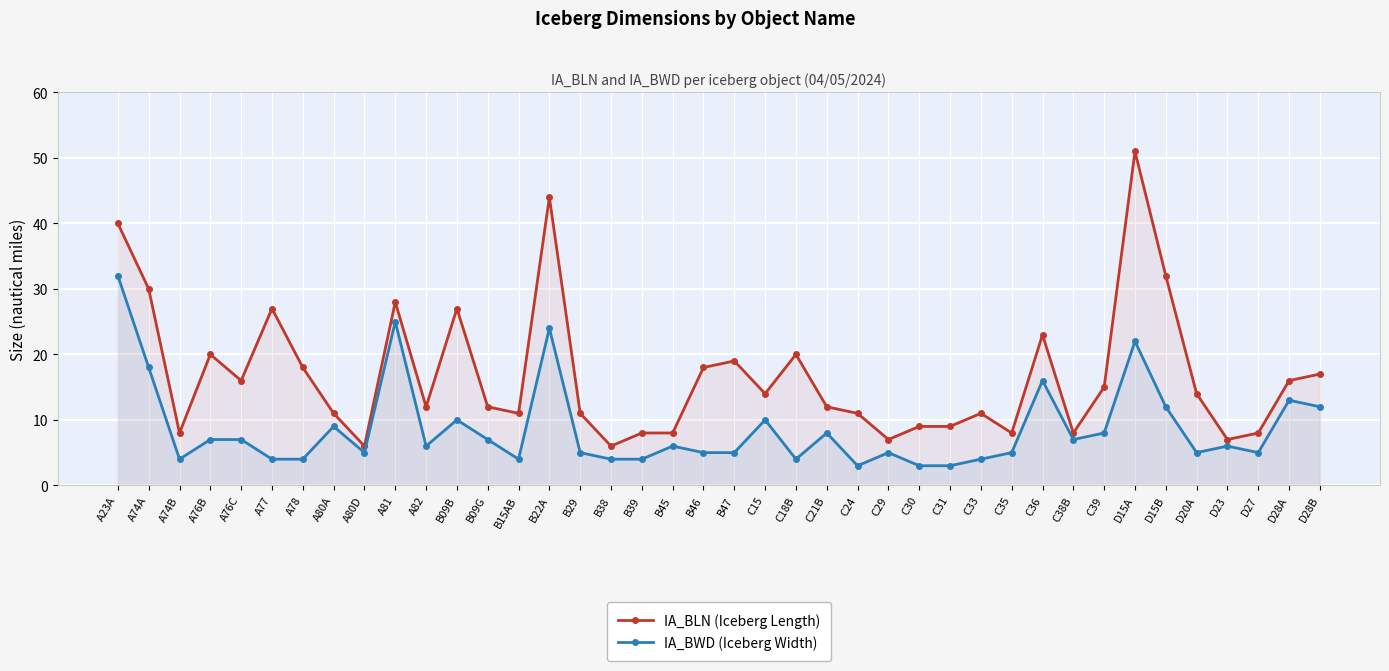

The value of IA_BLN (Iceberg Length) at D28A is 21. True or false?

False